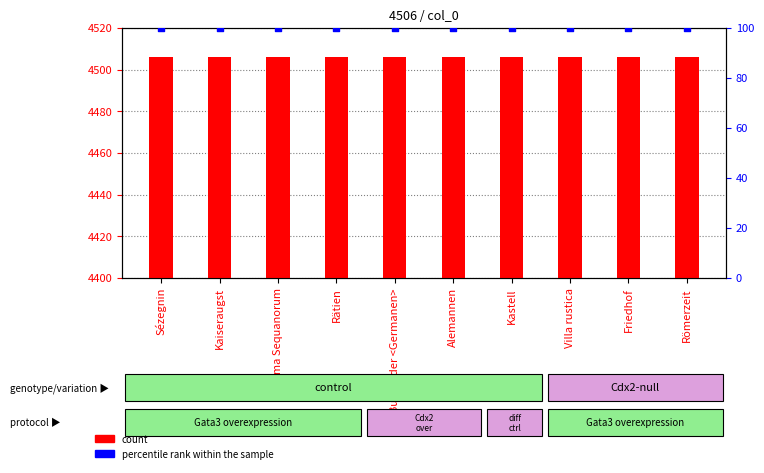

At how many categories does at least one series exceed 484?

10